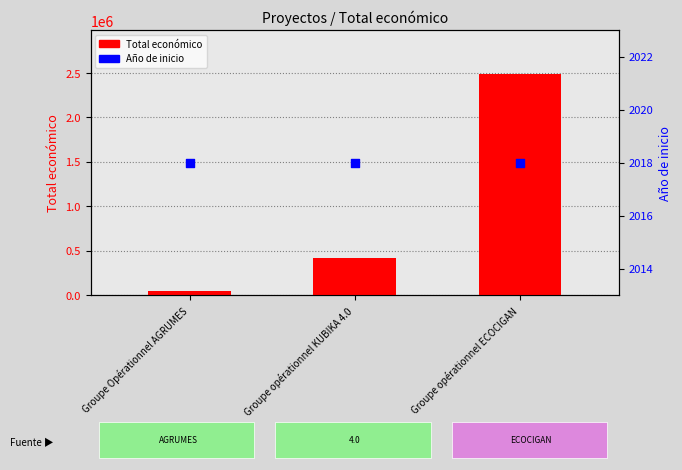

What are all the series names shown in the legend?

Total económico, Año de inicio